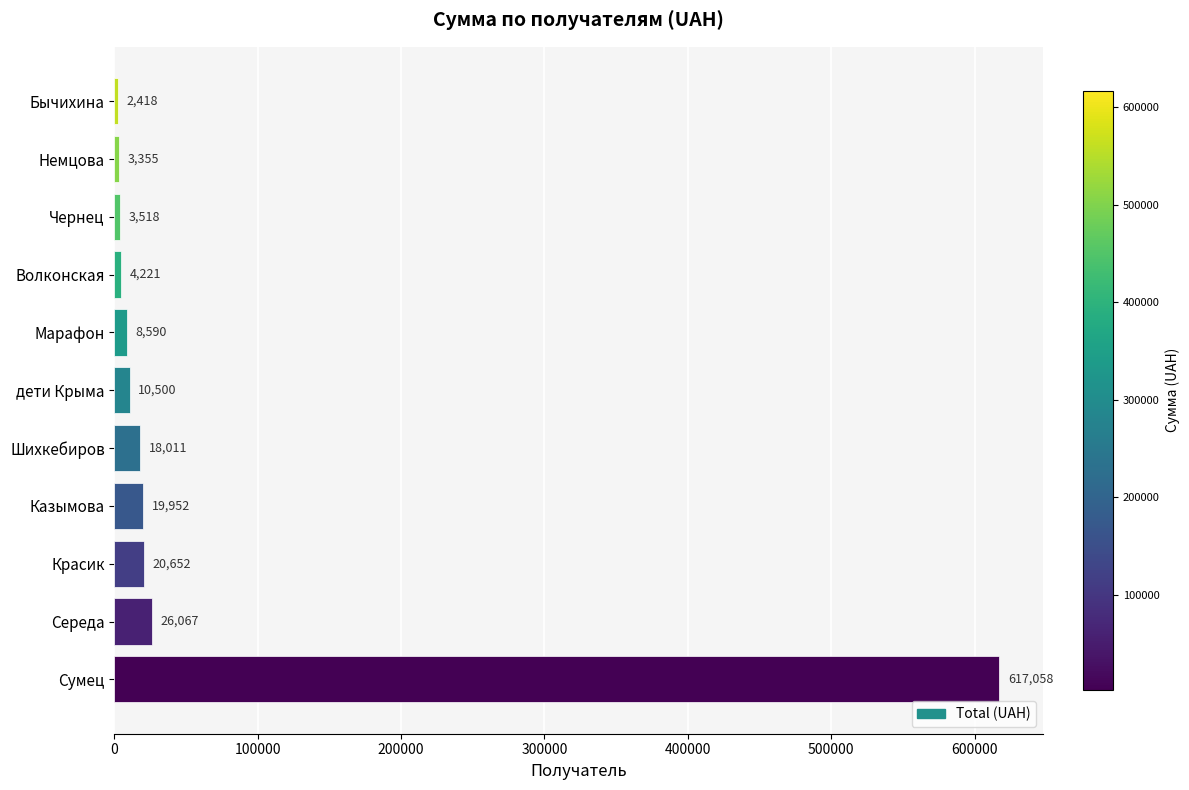

Rank the categories by value from highest to lowest.

Сумец, Середа, Красик, Казымова, Шихкебиров, дети Крыма, Марафон, Волконская, Чернец, Немцова, Бычихина